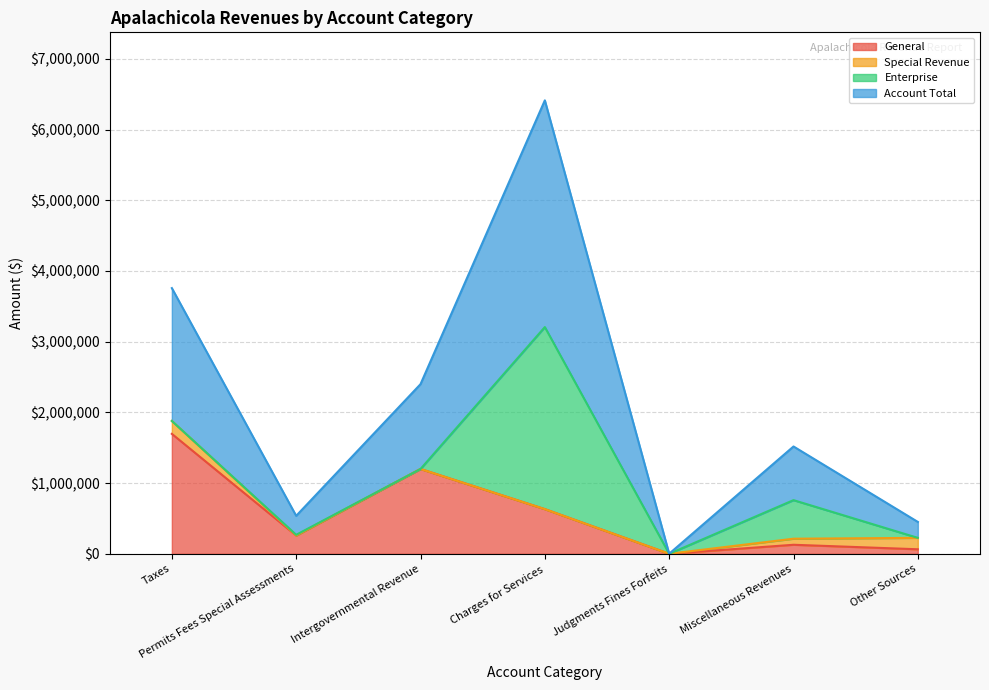

How many lines are shown in the chart?

4